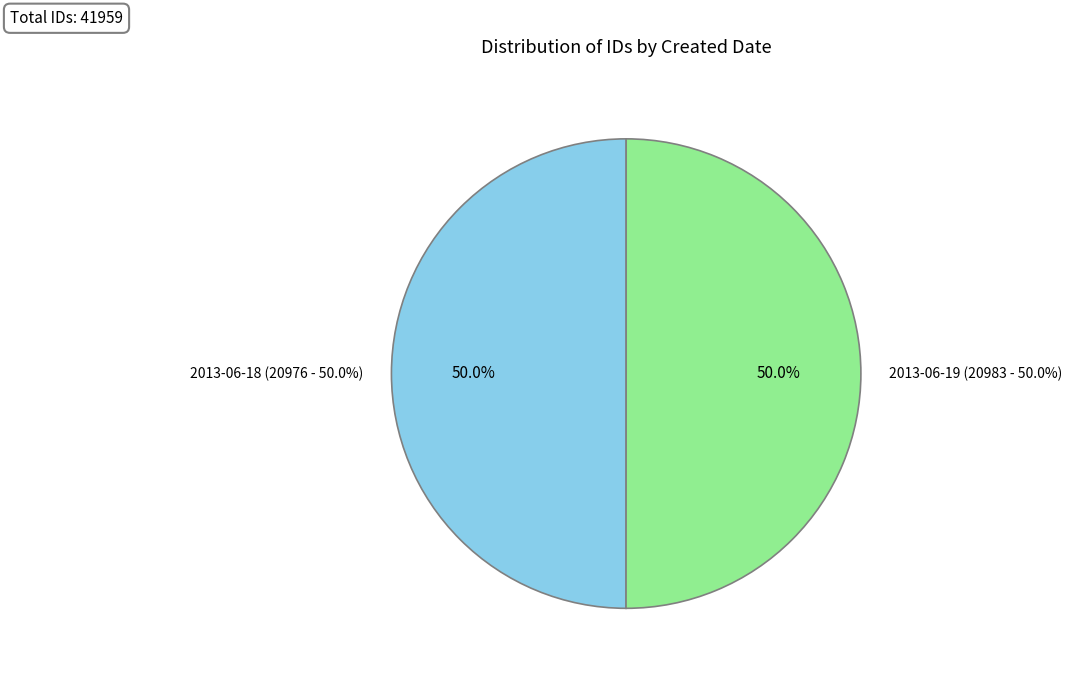

To the nearest percent, what is the average slice percentage?

50%